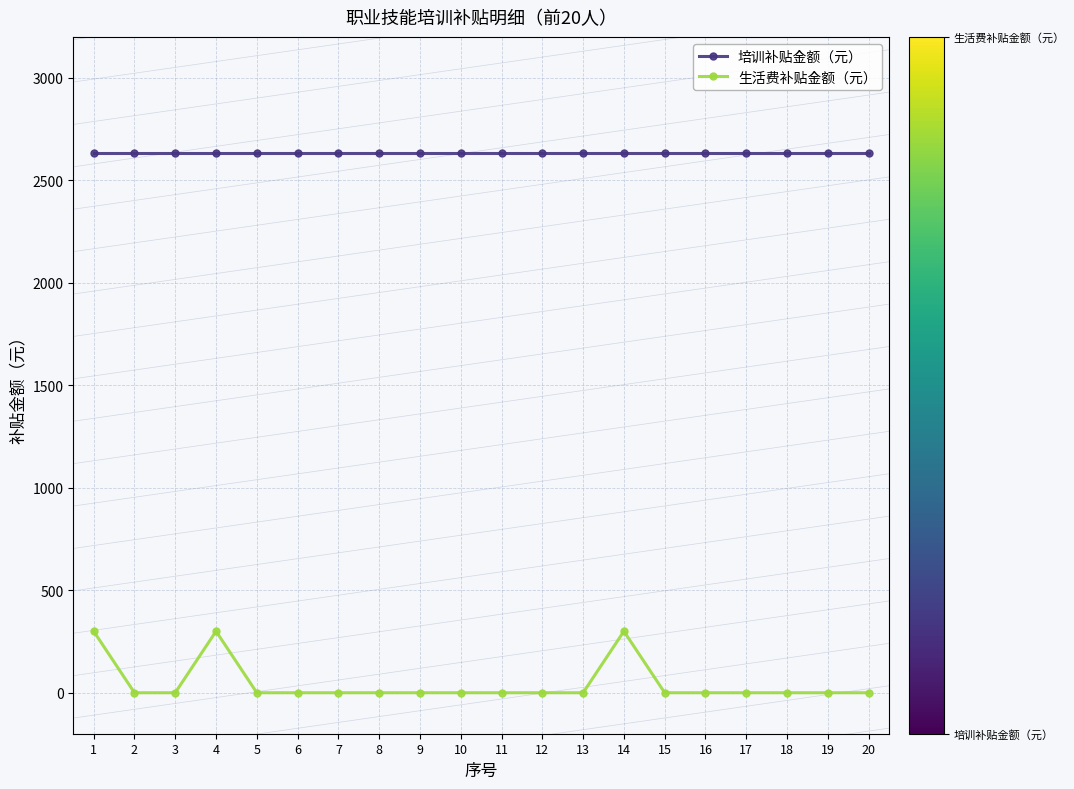

How many distinct data groups are displayed?

2